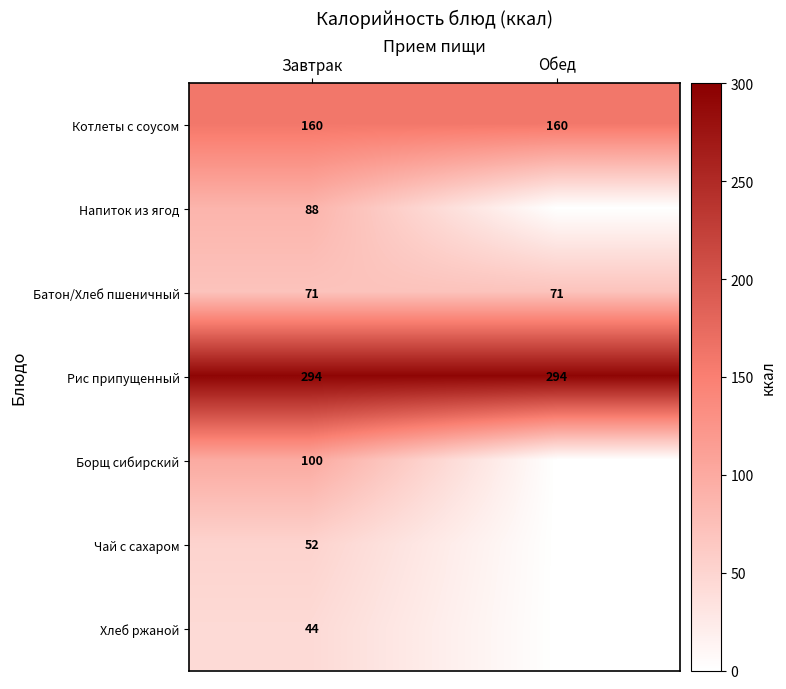

What is the spread (max minus min) of values at Завтрак?

250